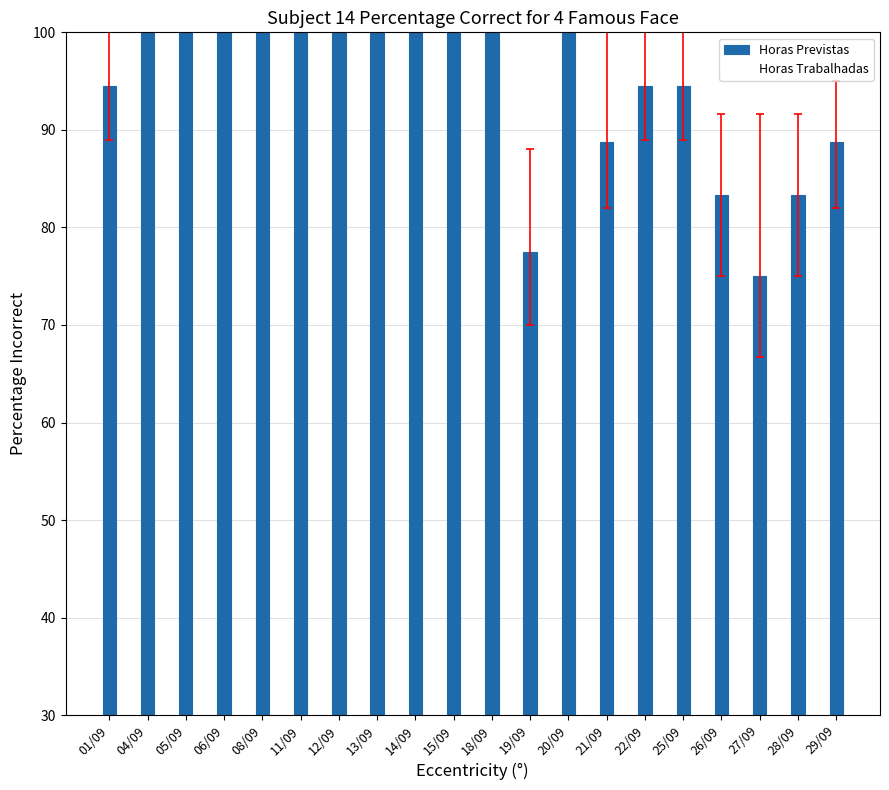

Reading left to right, extract all data points from this chart.

94.5	100.0	100.0	100.0	100.0	100.0	100.0	100.0	100.0	100.0	100.0	77.5	100.0	88.8	94.5	94.5	83.3	75.0	83.3	88.8